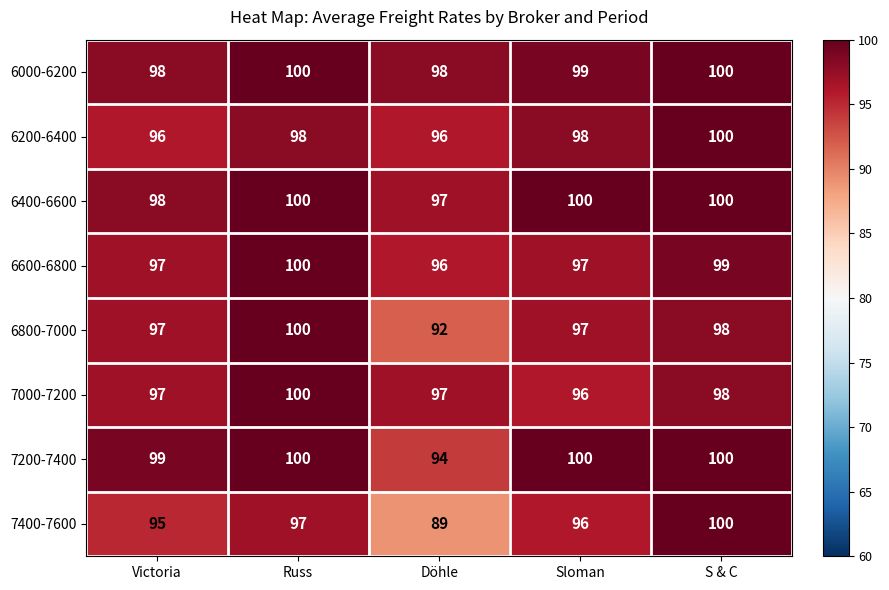

Read the 6200-6400 value at Döhle.

96